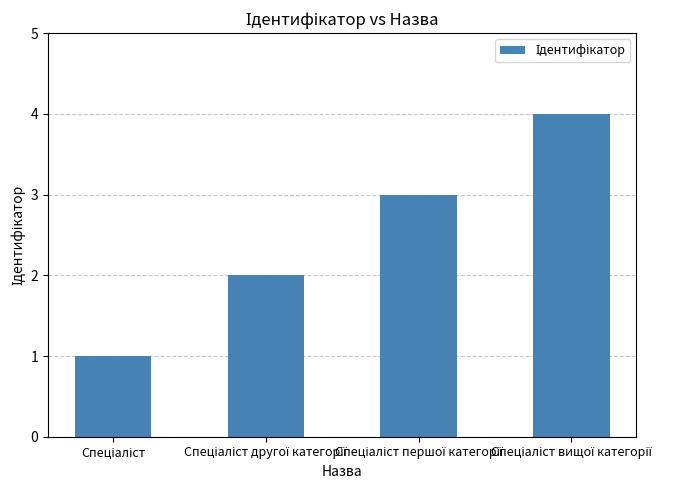

What is the maximum value shown in the chart?

4